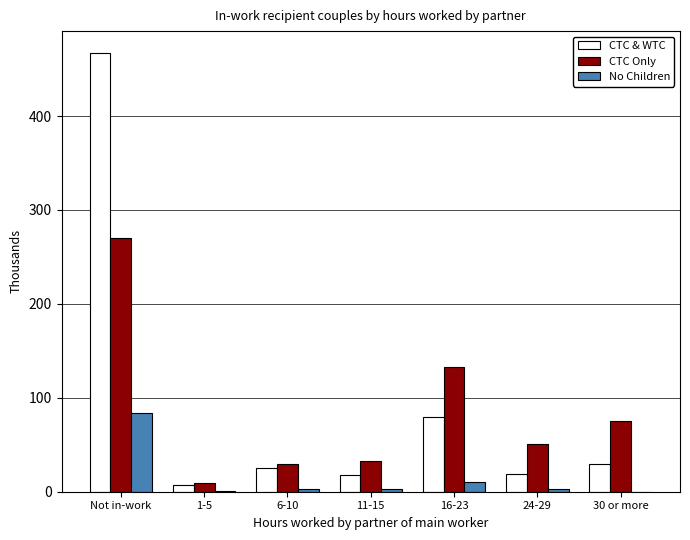

At which label is No Children closest to 42?

16-23